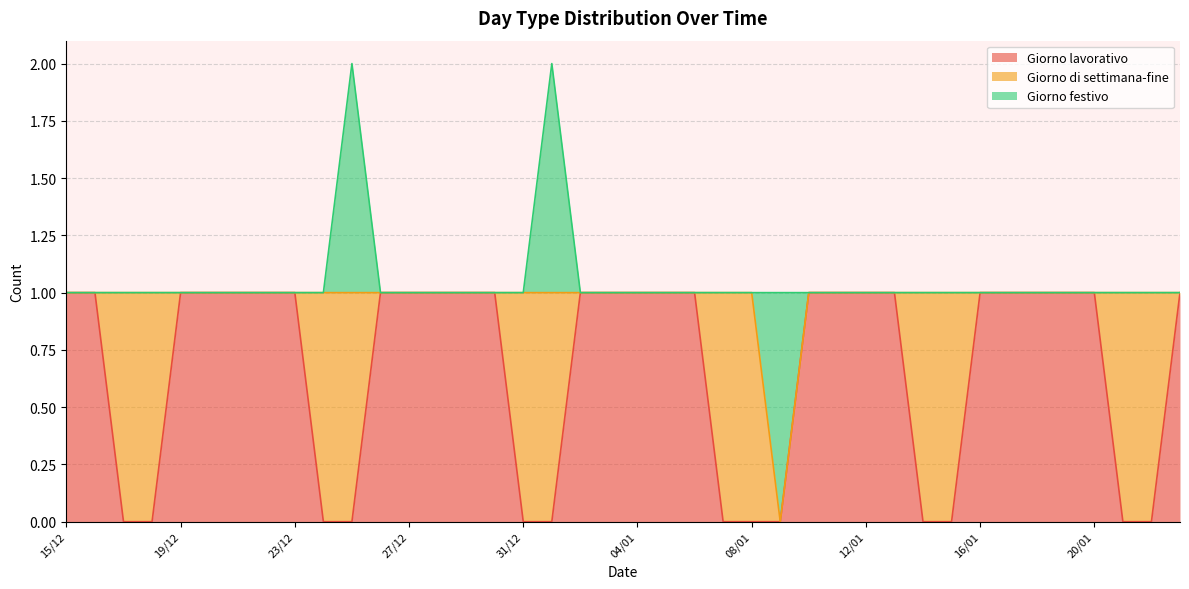

Reading left to right, transcribe all the data shown in this chart.

Giorno lavorativo: 1	1	0	0	1	1	1	1	1	0	0	1	1	1	1	1	0	0	1	1	1	1	1	0	0	0	1	1	1	1	0	0	1	1	1	1	1	0	0	1
Giorno di settimana-fine: 0	0	1	1	0	0	0	0	0	1	1	0	0	0	0	0	1	1	0	0	0	0	0	1	1	0	0	0	0	0	1	1	0	0	0	0	0	1	1	0
Giorno festivo: 0	0	0	0	0	0	0	0	0	0	1	0	0	0	0	0	0	1	0	0	0	0	0	0	0	1	0	0	0	0	0	0	0	0	0	0	0	0	0	0